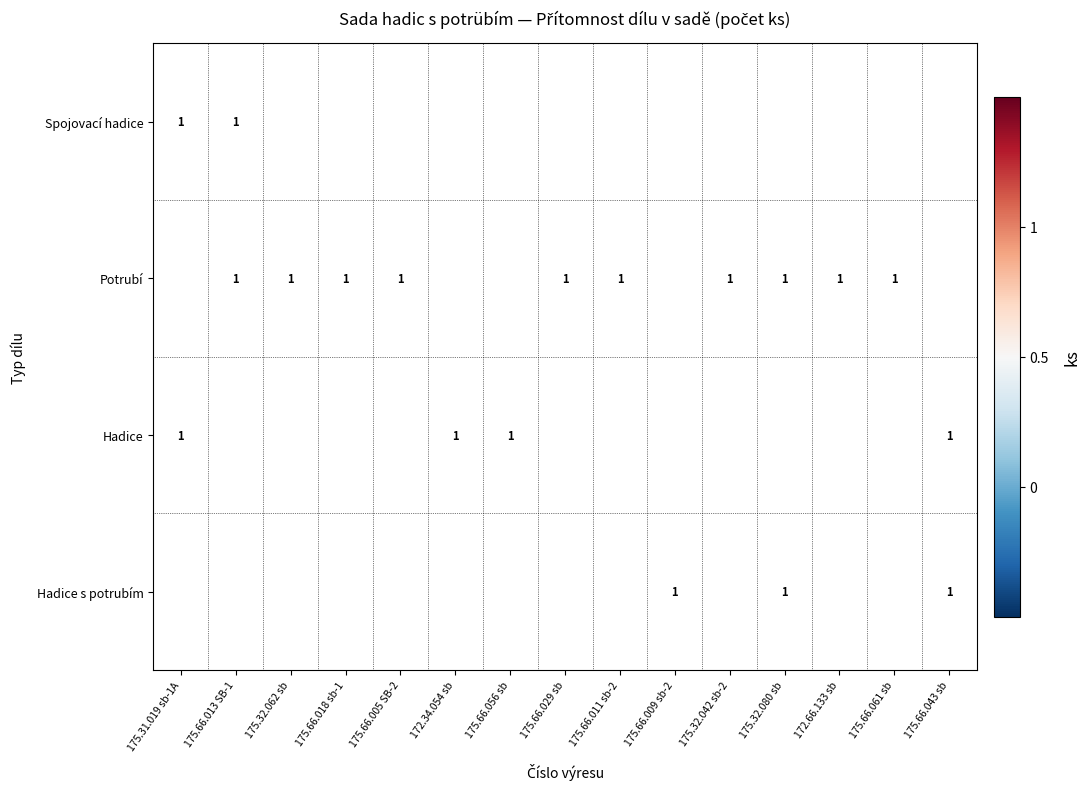

What is the maximum value for Hadice s potrubím?

1